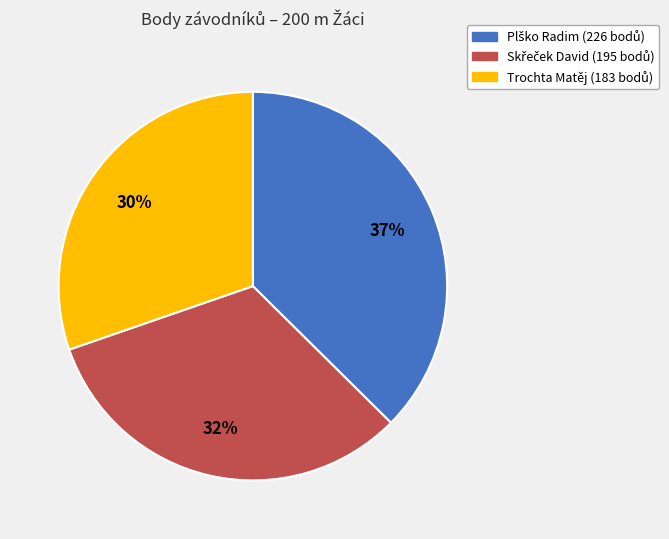

What is the smallest slice in the pie chart?

Trochta Matěj